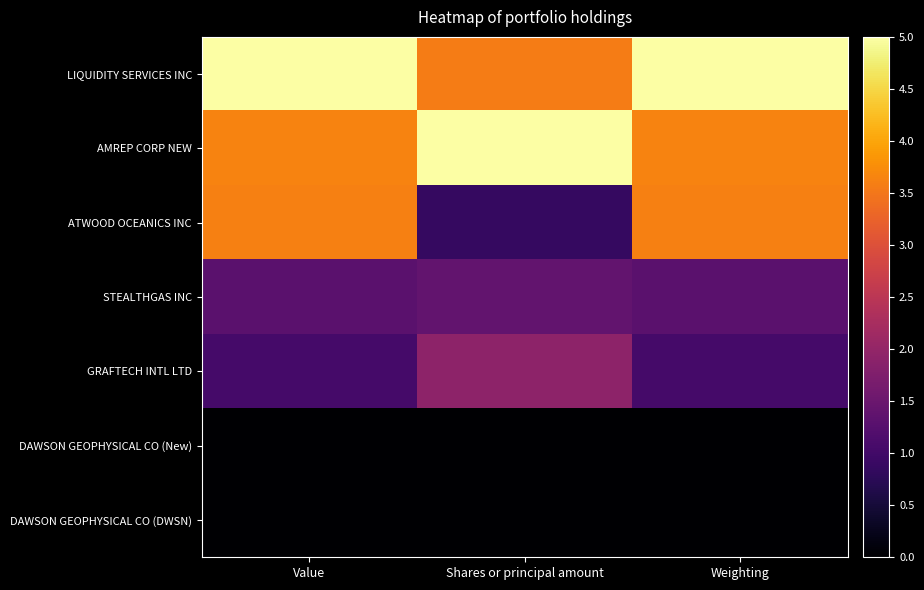

What is the difference between the highest and lowest values at Shares or principal amount?

5.0